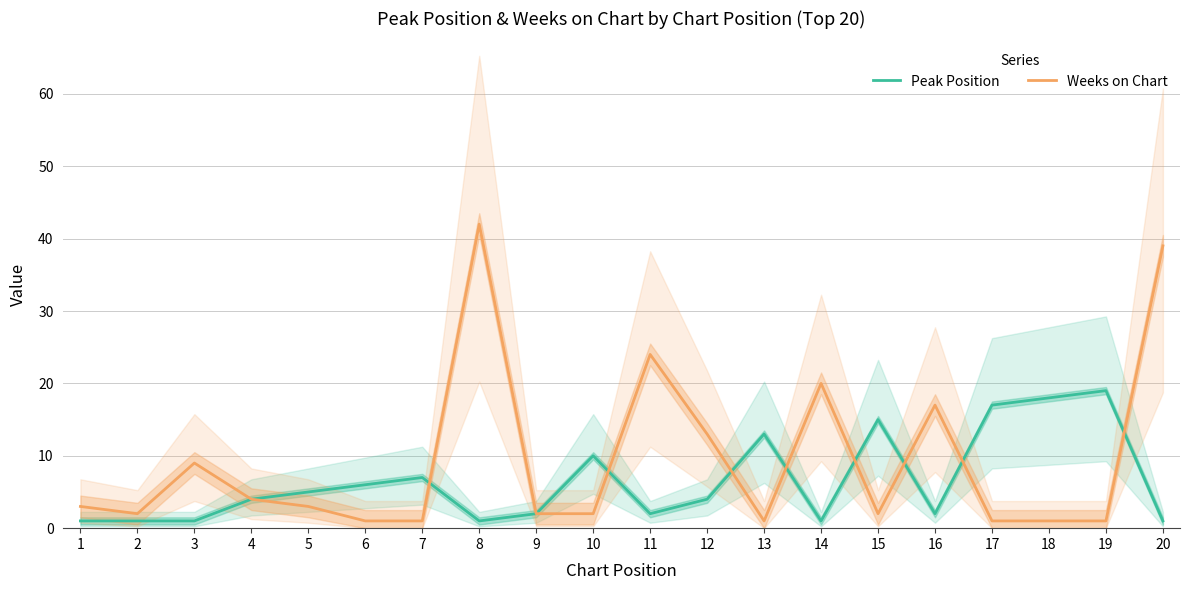

Reading left to right, extract all data points from this chart.

Peak Position: 1=1	2=1	3=1	4=4	5=5	6=6	7=7	8=1	9=2	10=10	11=2	12=4	13=13	14=1	15=15	16=2	17=17	18=18	19=19	20=1
Weeks on Chart: 1=3	2=2	3=9	4=4	5=3	6=1	7=1	8=42	9=2	10=2	11=24	12=13	13=1	14=20	15=2	16=17	17=1	18=1	19=1	20=39